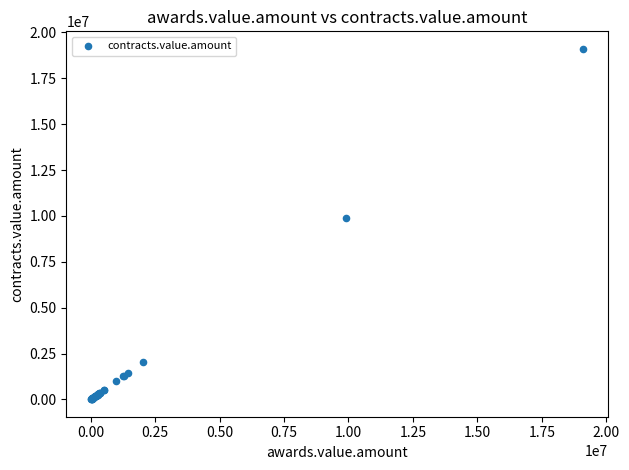

What Y value in the scatter plot is closest to 9560724?

9906436.0